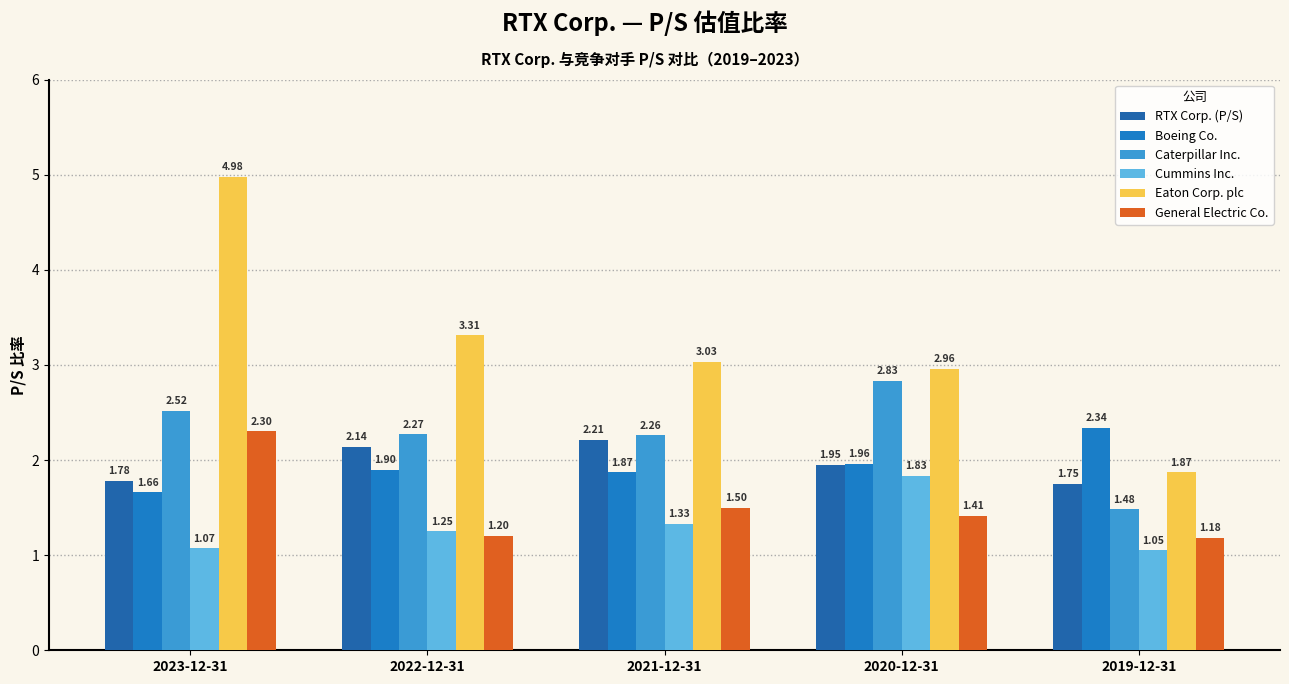

What is the sum of the General Electric Co. values at 2022-12-31 and 2020-12-31?

2.6